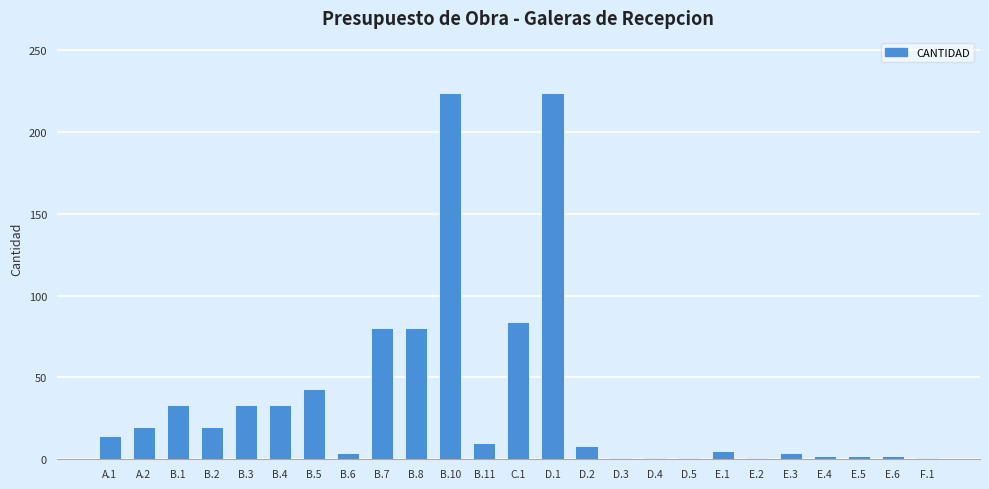

Is it true that the value at B.10 is 128.6?

False